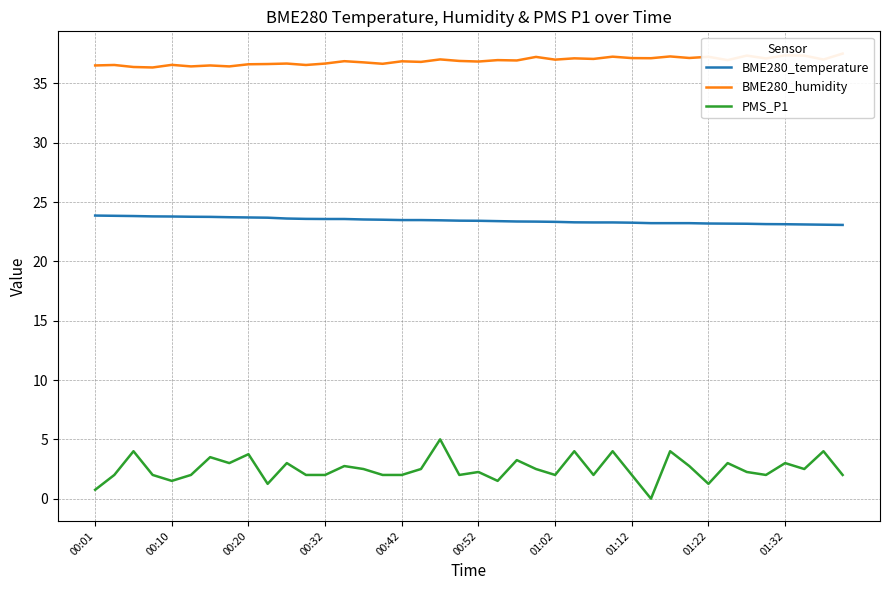

Which series has the largest total across all categories?

BME280_humidity